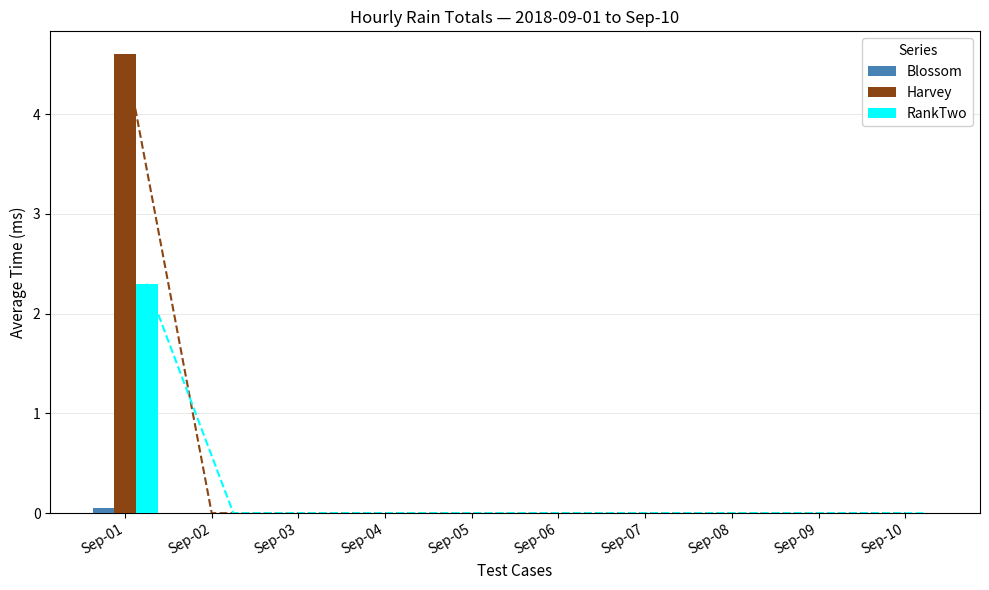

Is it true that RankTwo equals 0.0 at Sep-10?

True